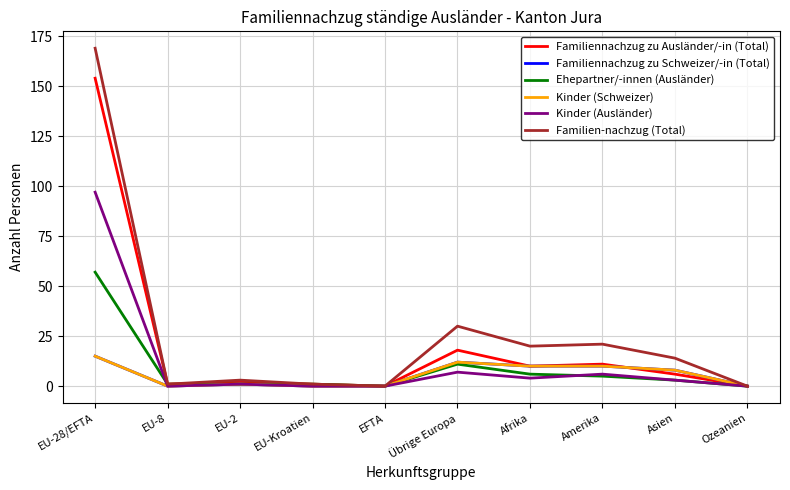

At which label does Kinder (Ausländer) reach its peak?

EU-28/EFTA